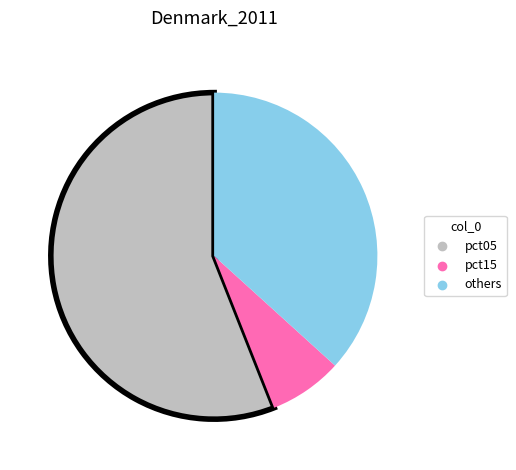

Is there a majority slice in this chart?

Yes